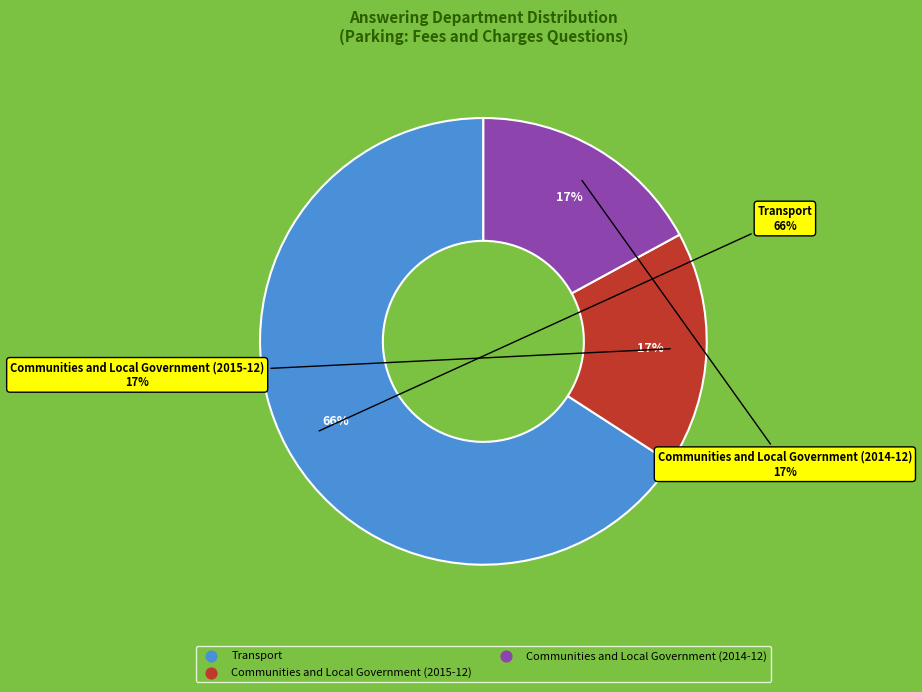

Rank the categories by value from highest to lowest.

Transport, Communities and Local Government (2015-12), Communities and Local Government (2014-12)